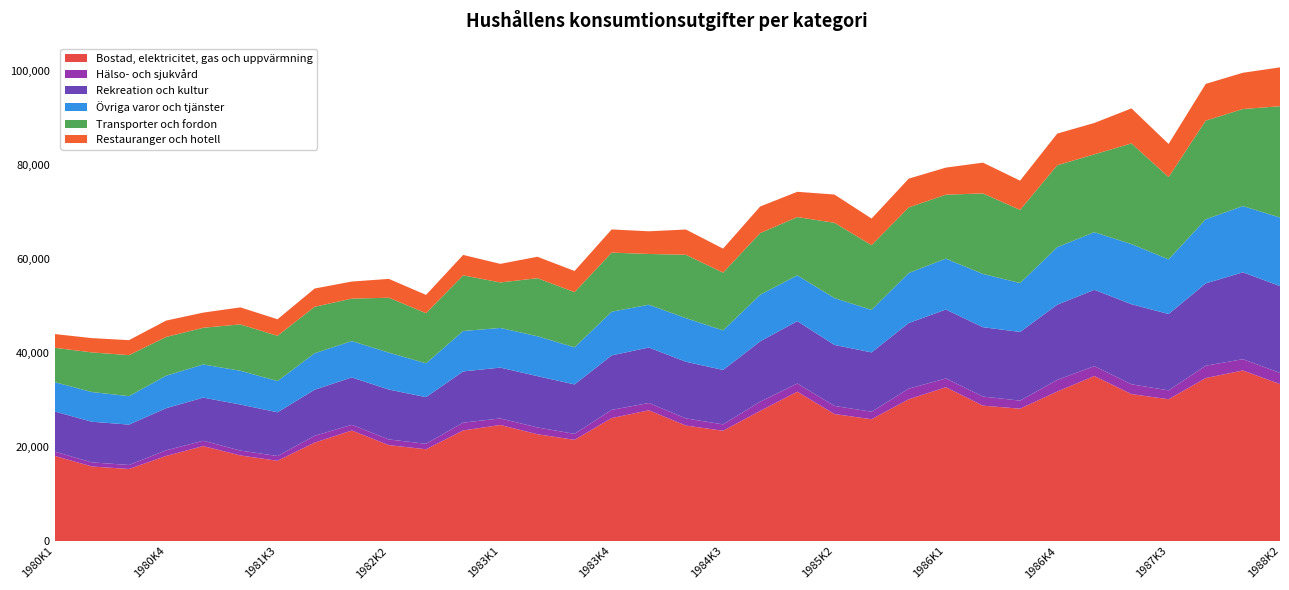

Reading left to right, transcribe all the data shown in this chart.

Bostad, elektricitet, gas och uppvärmning: 18102	15851	15318	18097	20193	18197	17068	20927	23512	20387	19514	23517	24678	22709	21521	26139	27805	24555	23452	27678	31754	27007	25897	30146	32701	28791	28145	31789	35097	31242	30156	34656	36273	33371
Hälso- och sjukvård: 902	871	853	1192	1131	1042	1006	1456	1207	1214	1167	1662	1391	1448	1272	1754	1549	1524	1351	1955	1745	1727	1598	2259	1871	1938	1711	2478	2095	2087	1885	2626	2396	2384
Rekreation och kultur: 8548	8647	8587	8960	9173	9790	9305	9799	10074	10608	9921	10893	10814	10910	10512	11583	11805	12045	11575	12837	13267	12975	12620	13955	14661	14746	14606	15995	16238	17032	16236	17513	18484	18468
Övriga varor och tjänster: 6235	6313	6057	6907	7050	7178	6638	7753	7732	7853	7196	8593	8433	8485	7887	9287	9098	9276	8420	9908	9737	9959	9041	10633	10826	11329	10402	12230	12241	12781	11622	13634	14081	14576
Transporter och fordon: 7308	8430	8720	8237	7808	9865	9625	9878	9032	11676	10660	11835	9675	12344	11737	12573	10792	13476	12278	13114	12393	16015	13773	13945	13602	17118	15562	17423	16569	21418	17508	20984	20641	23670
Restauranger och hotell: 2920	3040	3184	3487	3224	3619	3523	3886	3629	4010	3886	4344	3955	4561	4496	4929	4826	5372	5109	5658	5374	6006	5651	6130	5753	6549	6216	6733	6672	7452	7038	7809	7710	8268